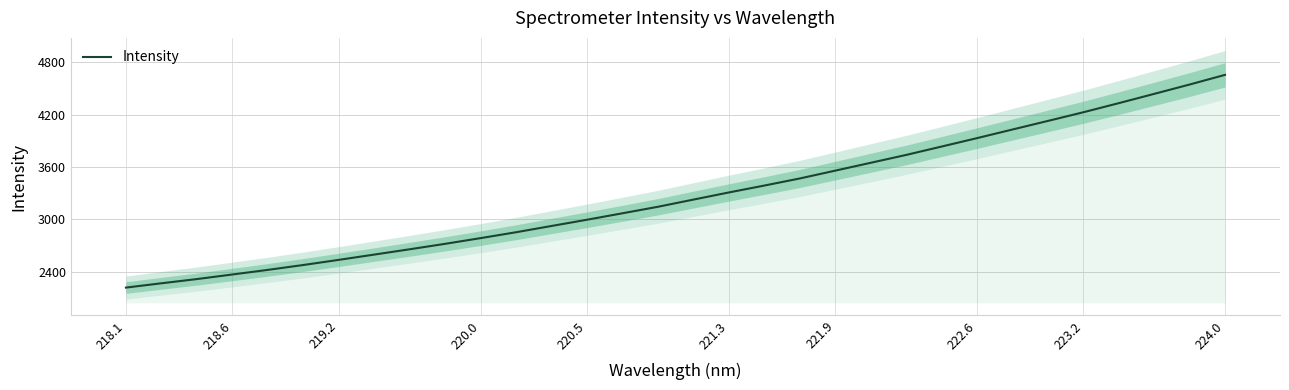

True or false: Intensity has a value of 5294.2 at 222.6.

False